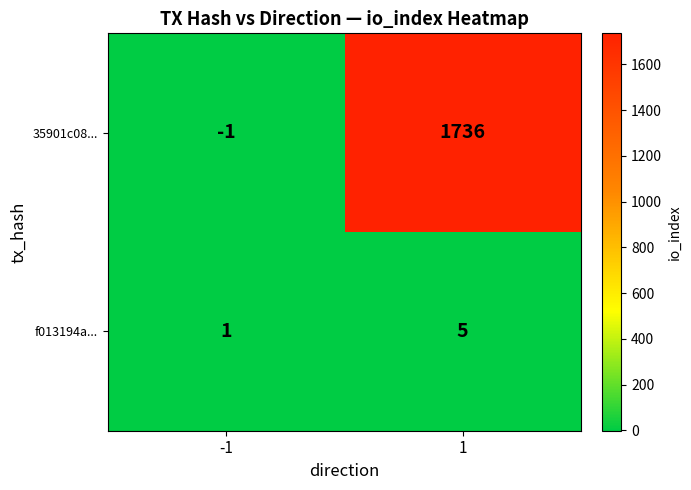

What is the total value across all series at 1?

1741